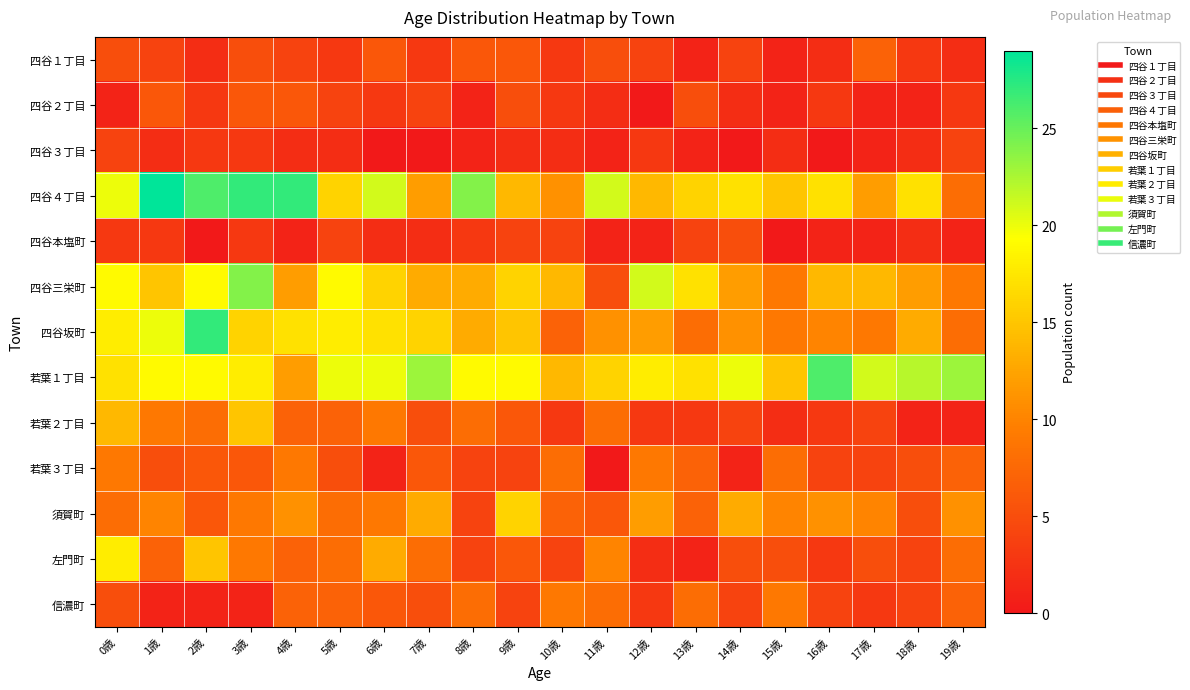

Reading left to right, list all the values displayed in this chart.

四谷１丁目: 0歳=5	1歳=4	2歳=2	3歳=5	4歳=4	5歳=3	6歳=6	7歳=3	8歳=6	9歳=6	10歳=3	11歳=5	12歳=4	13歳=1	14歳=4	15歳=1	16歳=2	17歳=7	18歳=3	19歳=2
四谷２丁目: 0歳=1	1歳=6	2歳=3	3歳=6	4歳=6	5歳=4	6歳=3	7歳=4	8歳=1	9歳=5	10歳=3	11歳=2	12歳=0	13歳=5	14歳=2	15歳=1	16歳=3	17歳=1	18歳=1	19歳=3
四谷３丁目: 0歳=4	1歳=2	2歳=3	3歳=3	4歳=2	5歳=2	6歳=0	7歳=0	8歳=1	9歳=2	10歳=2	11歳=1	12歳=3	13歳=1	14歳=0	15歳=2	16歳=0	17歳=1	18歳=2	19歳=4
四谷４丁目: 0歳=20	1歳=29	2歳=26	3歳=27	4歳=27	5歳=16	6歳=21	7歳=12	8歳=24	9歳=14	10歳=11	11歳=21	12歳=14	13歳=16	14歳=17	15歳=15	16歳=17	17歳=12	18歳=17	19歳=8
四谷本塩町: 0歳=3	1歳=3	2歳=0	3歳=3	4歳=1	5歳=4	6歳=2	7歳=2	8歳=3	9歳=4	10歳=4	11歳=1	12歳=1	13歳=4	14歳=5	15歳=0	16歳=1	17歳=1	18歳=2	19歳=1
四谷三栄町: 0歳=19	1歳=15	2歳=19	3歳=24	4歳=12	5歳=19	6歳=16	7歳=13	8歳=13	9歳=16	10歳=14	11歳=5	12歳=21	13歳=17	14歳=12	15歳=9	16歳=14	17歳=14	18歳=12	19歳=9
四谷坂町: 0歳=18	1歳=20	2歳=27	3歳=16	4歳=17	5歳=18	6歳=17	7歳=16	8歳=13	9歳=15	10歳=7	11歳=11	12歳=12	13歳=8	14歳=11	15歳=9	16歳=10	17歳=9	18歳=13	19歳=8
若葉１丁目: 0歳=17	1歳=19	2歳=19	3歳=18	4歳=12	5歳=20	6歳=20	7歳=23	8歳=19	9歳=19	10歳=14	11歳=16	12歳=18	13歳=17	14歳=20	15歳=15	16歳=26	17歳=21	18歳=22	19歳=23
若葉２丁目: 0歳=14	1歳=9	2歳=8	3歳=15	4歳=7	5歳=7	6歳=9	7歳=5	8歳=8	9歳=6	10歳=3	11歳=8	12歳=3	13歳=3	14歳=4	15歳=2	16歳=3	17歳=4	18歳=1	19歳=1
若葉３丁目: 0歳=9	1歳=5	2歳=6	3歳=6	4歳=9	5歳=5	6歳=1	7歳=6	8歳=4	9歳=4	10歳=8	11歳=0	12歳=9	13歳=7	14歳=1	15歳=8	16歳=4	17歳=4	18歳=5	19歳=7
須賀町: 0歳=8	1歳=10	2歳=6	3歳=9	4歳=11	5歳=8	6歳=9	7歳=13	8歳=4	9歳=16	10歳=7	11歳=6	12歳=12	13歳=7	14歳=13	15歳=10	16歳=11	17歳=10	18歳=5	19歳=11
左門町: 0歳=18	1歳=7	2歳=15	3歳=9	4歳=7	5歳=8	6歳=13	7歳=8	8歳=4	9歳=6	10歳=4	11歳=10	12歳=2	13歳=1	14歳=5	15歳=5	16歳=3	17歳=5	18歳=4	19歳=8
信濃町: 0歳=5	1歳=1	2歳=1	3歳=1	4歳=7	5歳=7	6歳=6	7歳=5	8歳=8	9歳=4	10歳=9	11歳=8	12歳=3	13歳=8	14歳=4	15歳=9	16歳=4	17歳=3	18歳=4	19歳=7